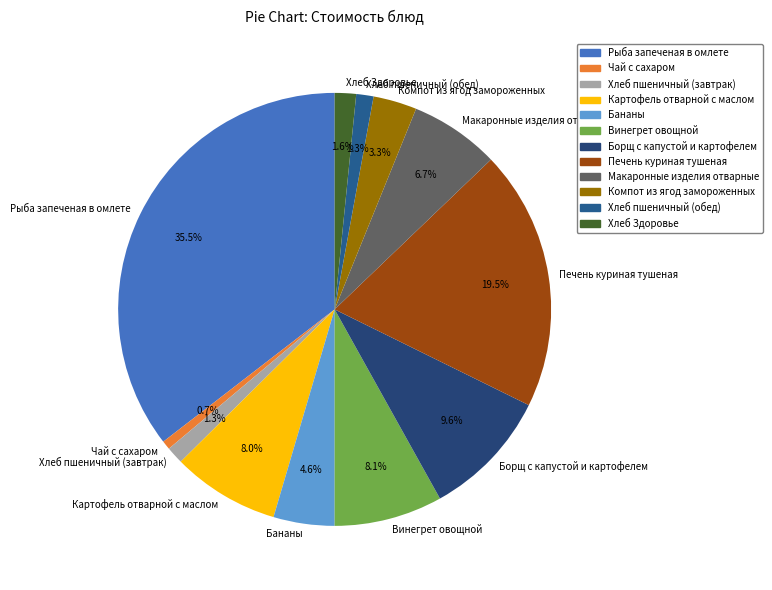

What is the ratio of the value at Компот из ягод замороженных to the value at Макаронные изделия отварные?

0.5